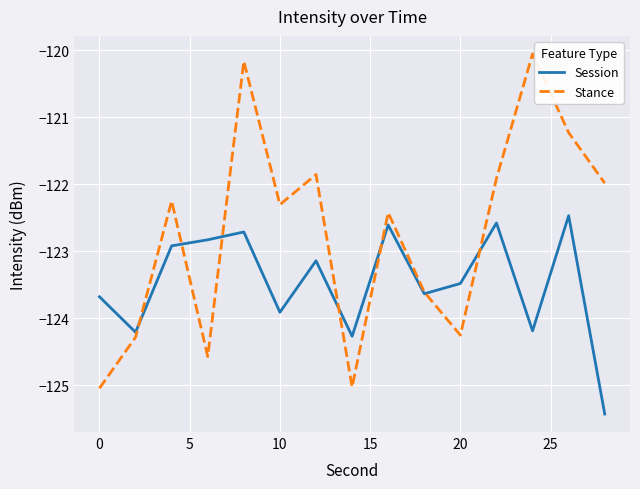

Which series has the largest total across all categories?

Stance